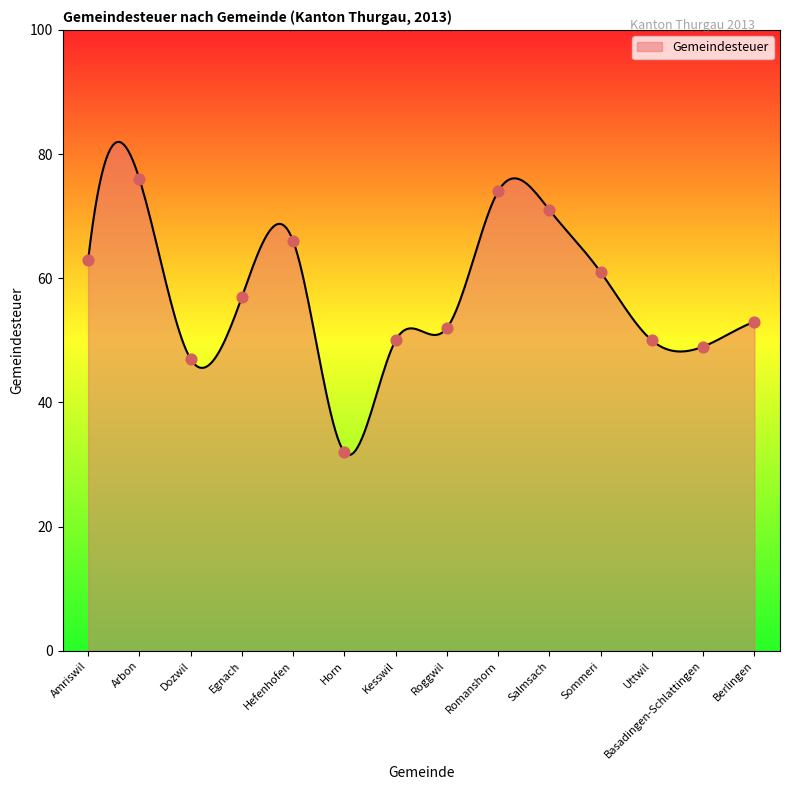

What is the difference between the maximum and minimum values?

50.4